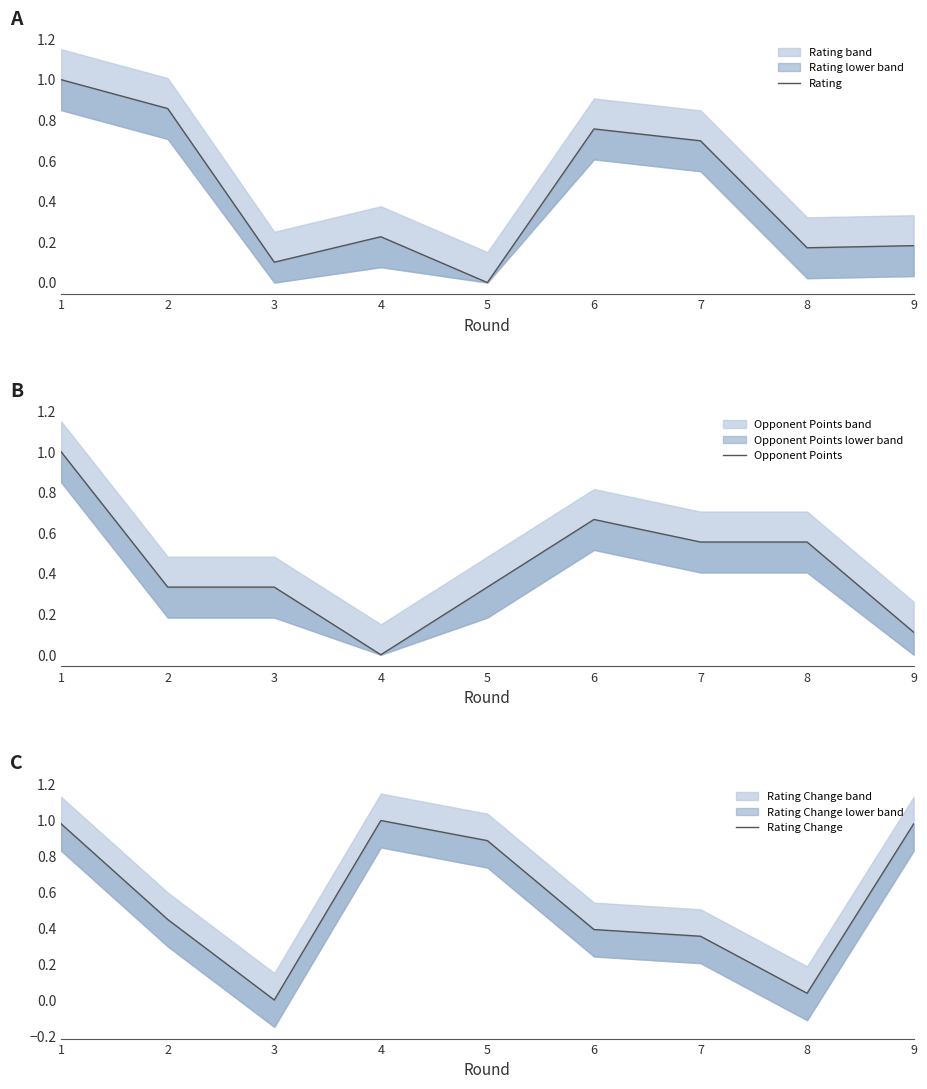

Which series changed the most between 2 and 4?

Rating